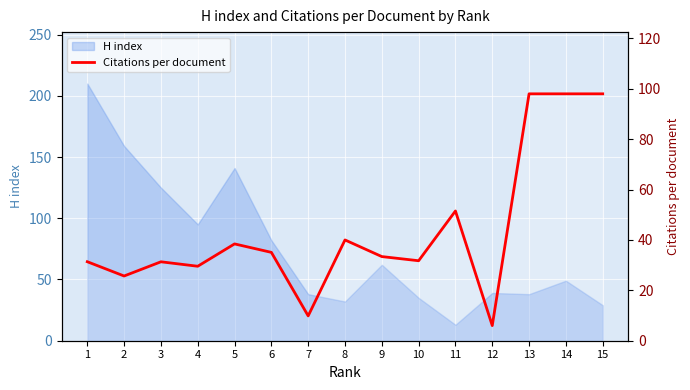

At which category does the chart reach its peak across all series?

13